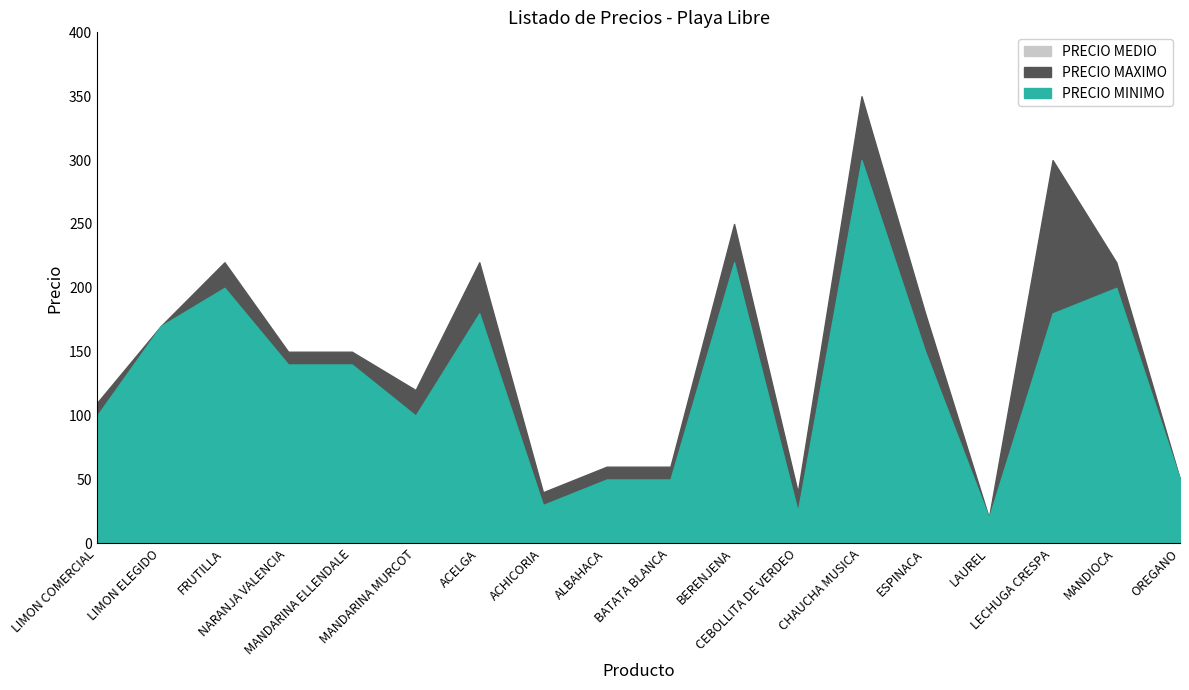

The value of PRECIO MEDIO at LIMON ELEGIDO is 236. True or false?

False